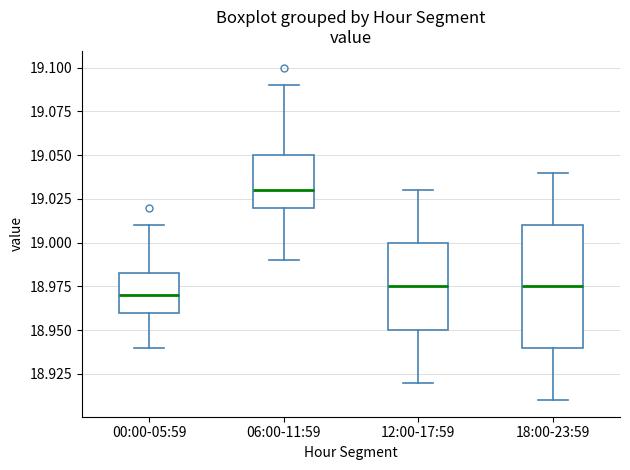

Comparing the boxes themselves (not the whiskers), which one is the tallest?

18:00-23:59